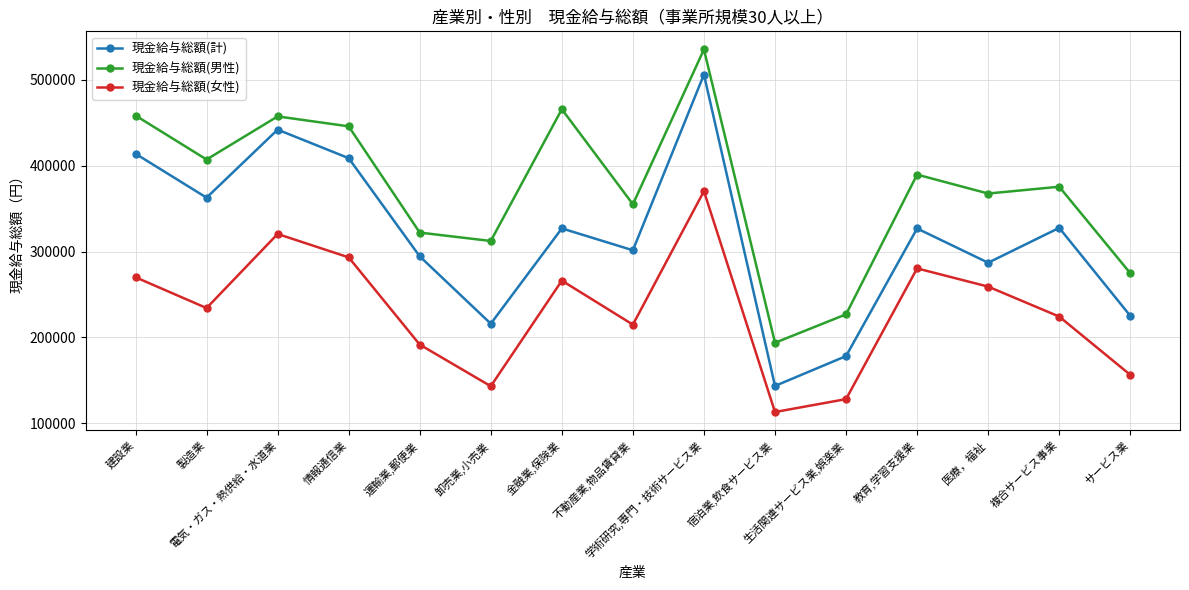

Which series has the widest spread of values?

現金給与総額(計)